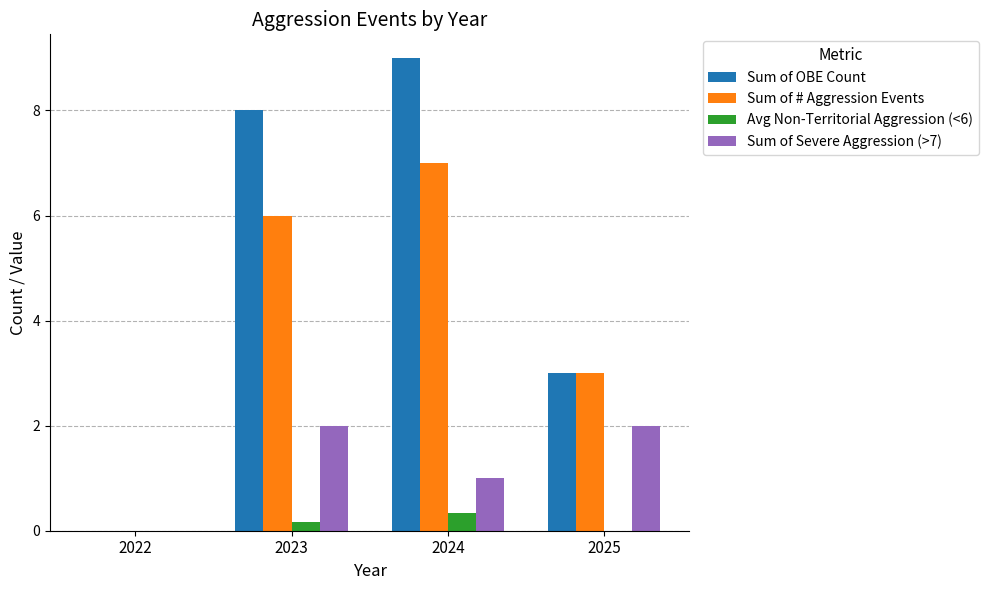

Which series has the largest total across all categories?

Sum of OBE Count